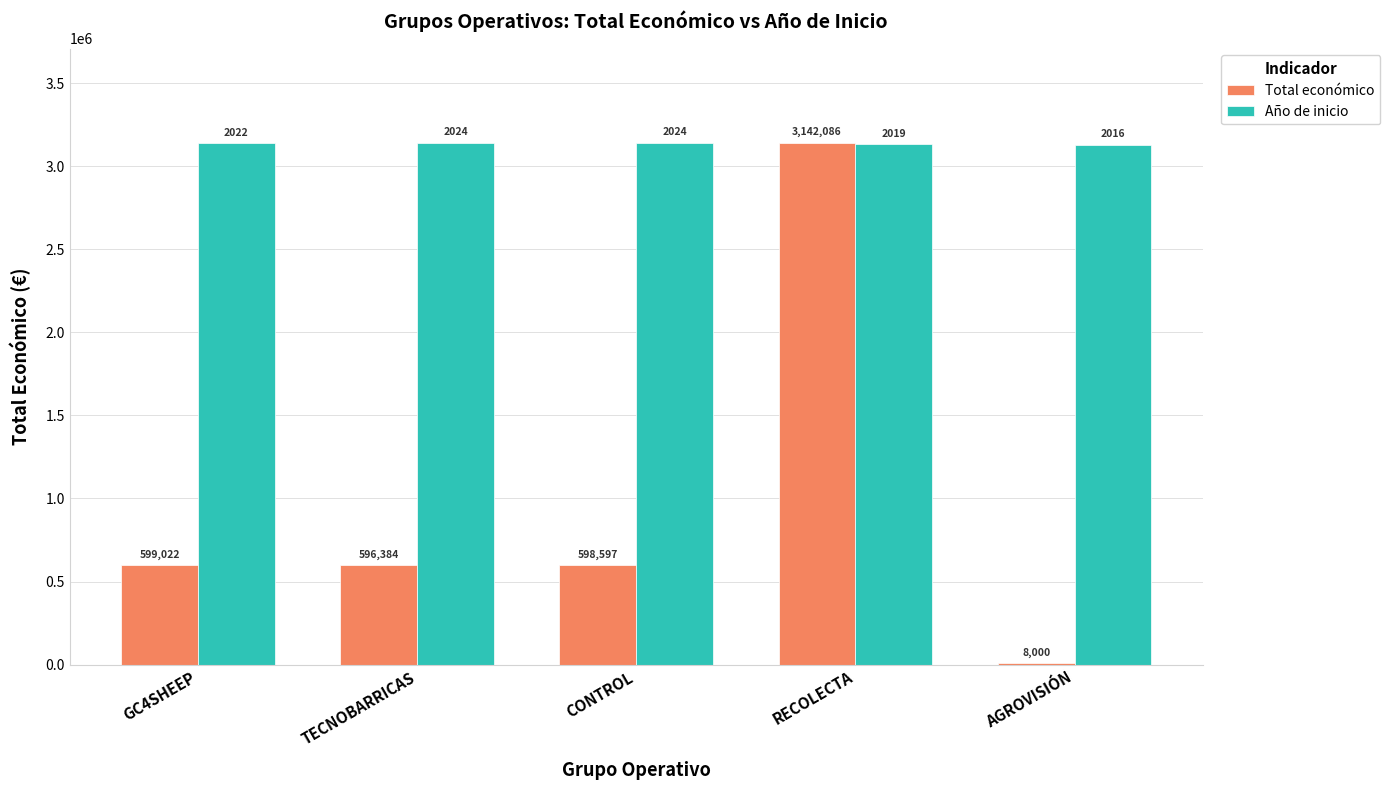

What is the sum of the Total económico values at CONTROL and TECNOBARRICAS?

1194981.0